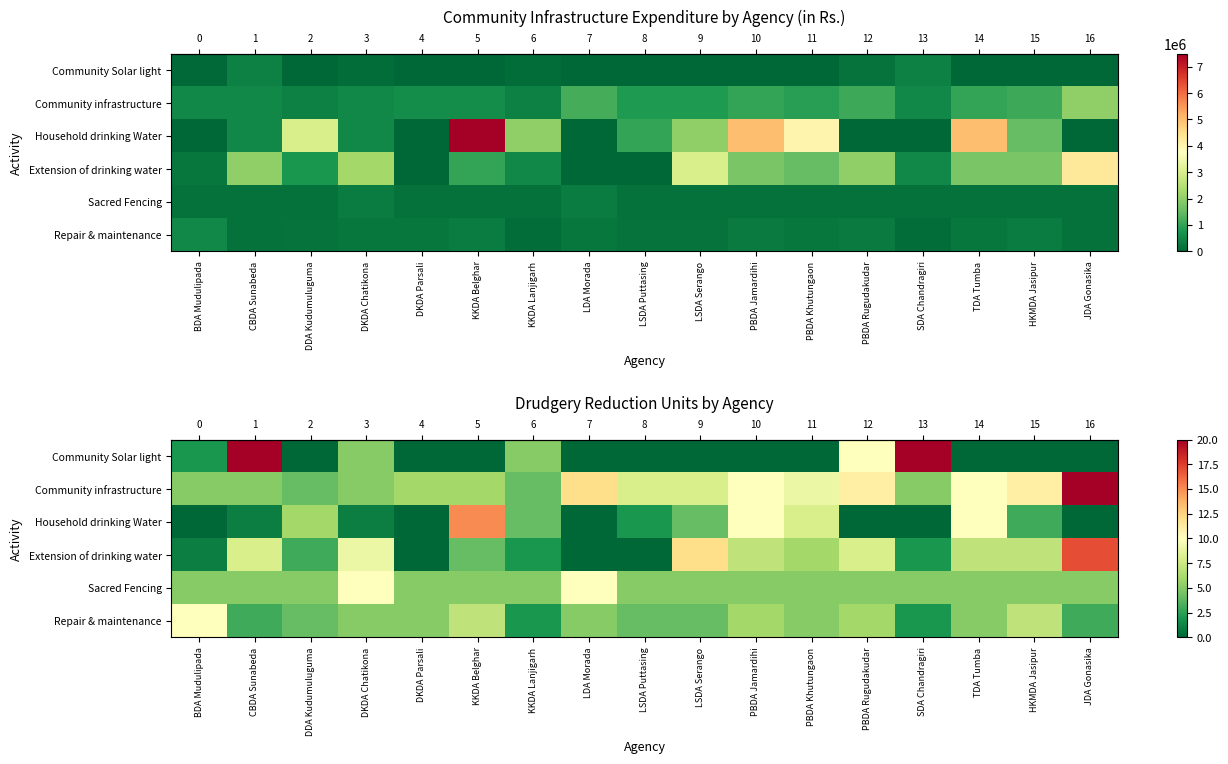

At which label does row_2 first exceed 2?

DDA Kudumuluguma